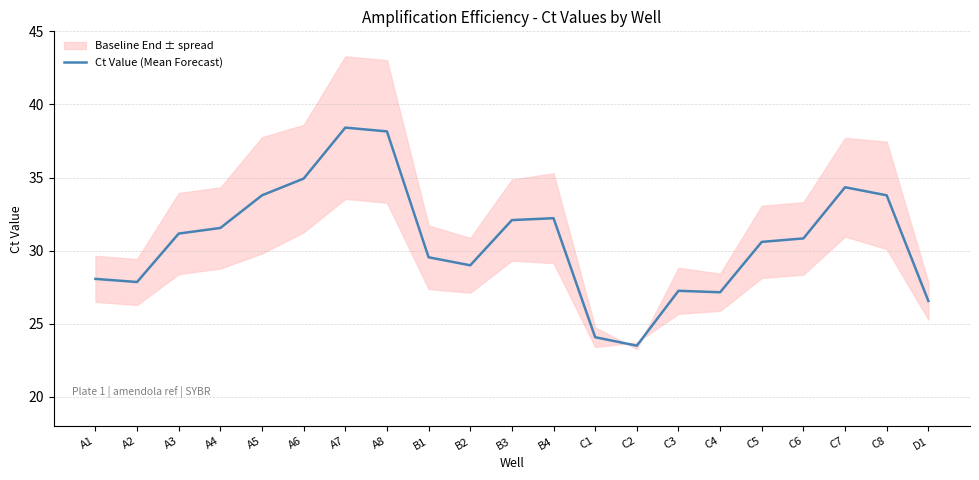

What is the value of the 2nd point from the left?

27.9